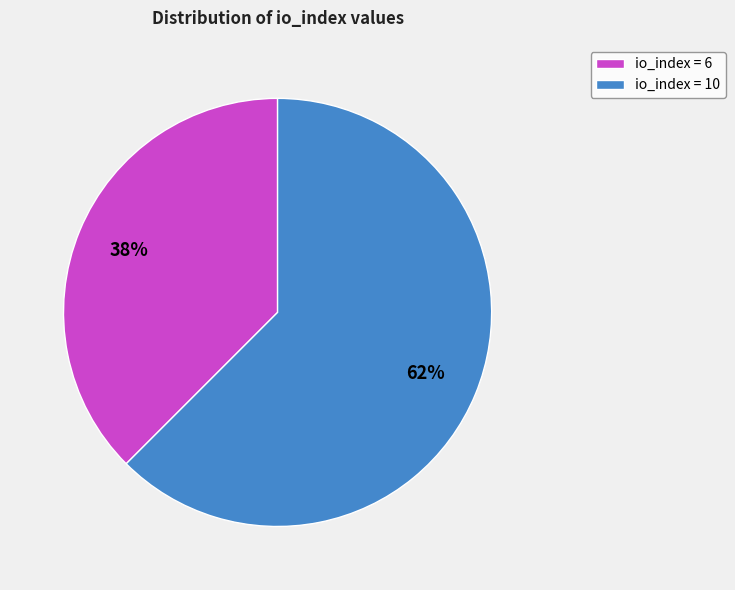

Count the number of slices in the pie.

2